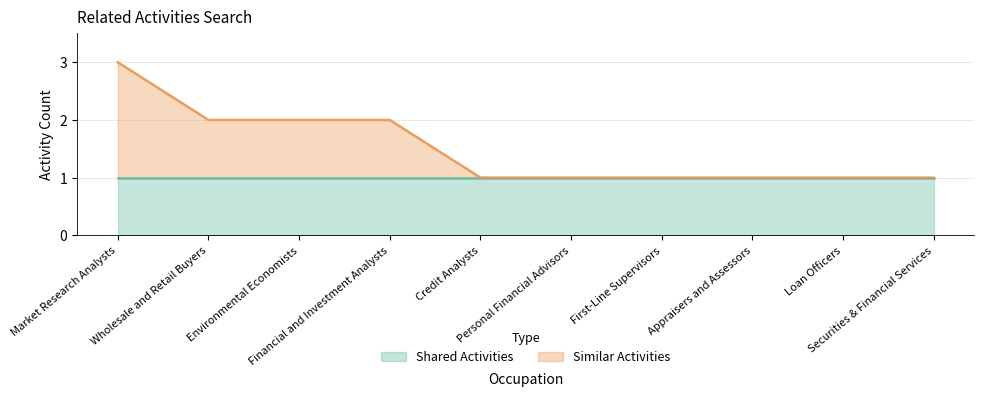

What is the ratio of the value at Appraisers and Assessors to the value at First-Line Supervisors?

1.0